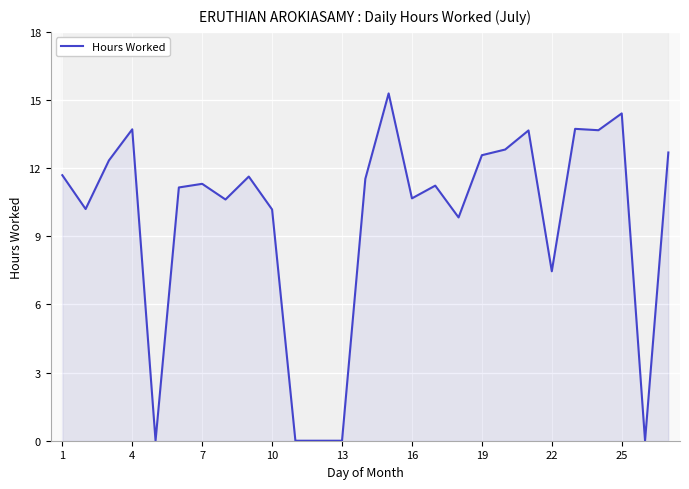

The Hours Worked series shows 7.5 at 22. True or false?

True